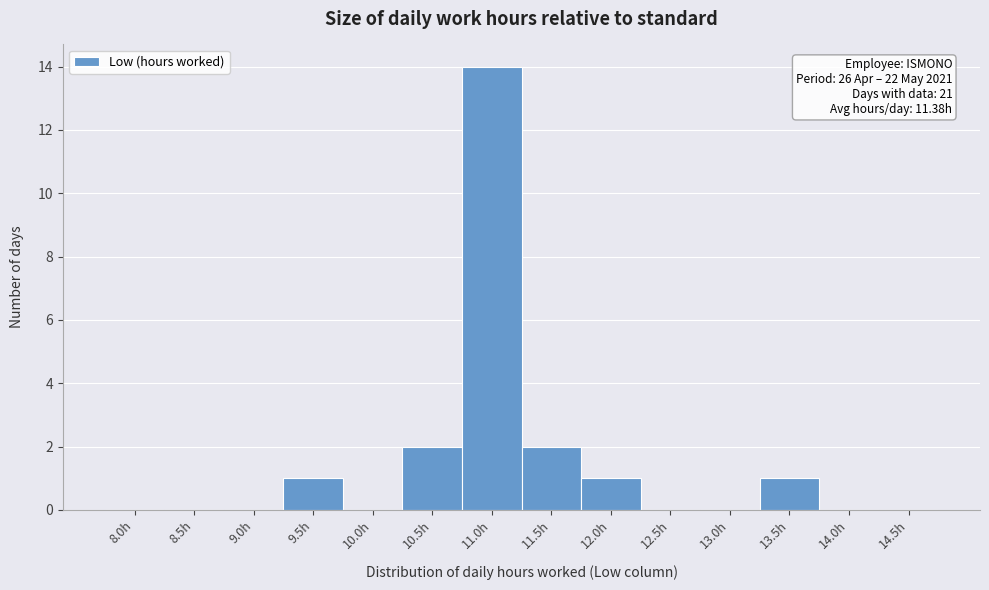

Reading left to right, list all the values displayed in this chart.

8.0h=0	8.5h=0	9.0h=0	9.5h=1	10.0h=0	10.5h=2	11.0h=14	11.5h=2	12.0h=1	12.5h=0	13.0h=0	13.5h=1	14.0h=0	14.5h=0